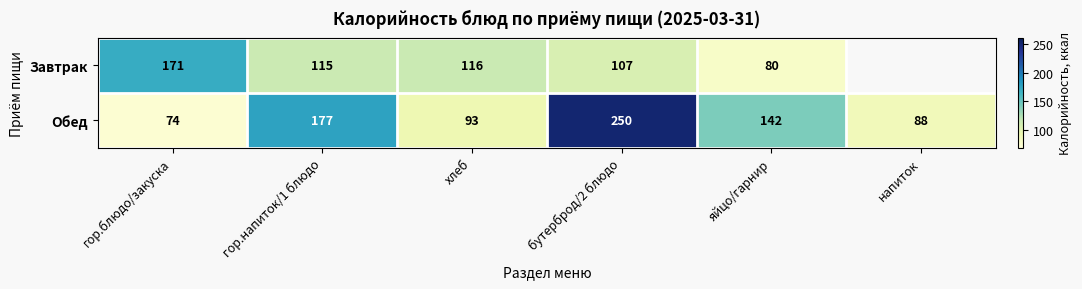

What is the spread (max minus min) of values at гор.блюдо/закуска?

97